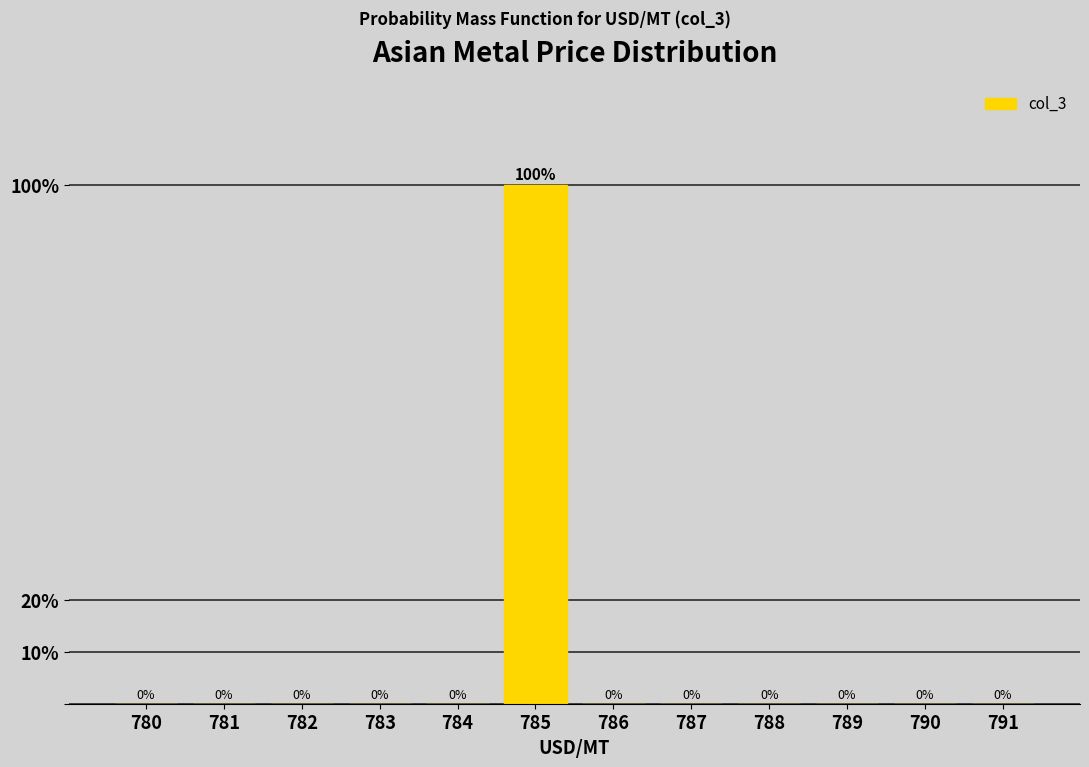

Reading right to left, what are all the values shown in this chart?

791=0	790=0	789=0	788=0	787=0	786=0	785=100	784=0	783=0	782=0	781=0	780=0